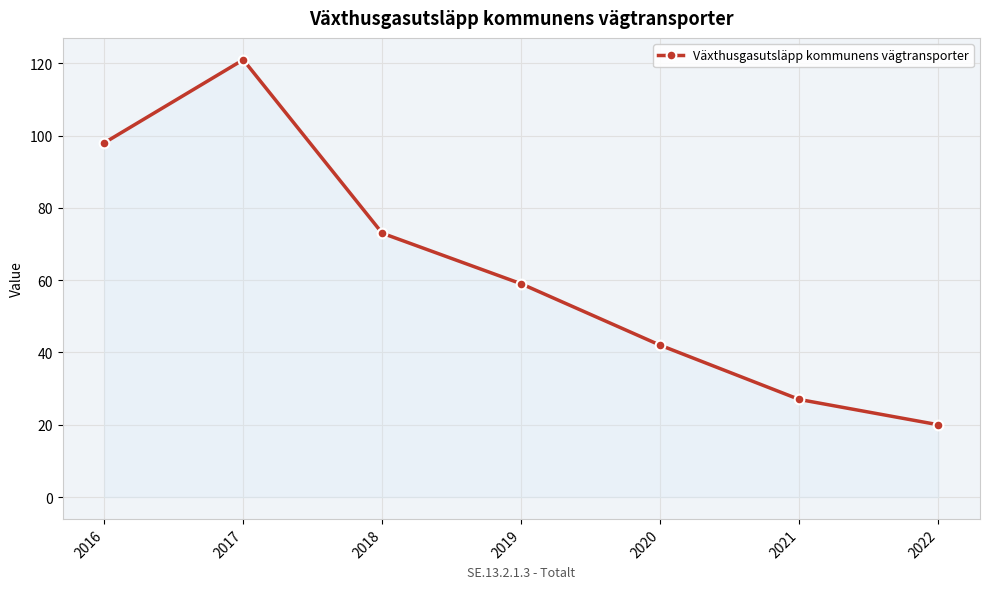

How many lines are shown in the chart?

1